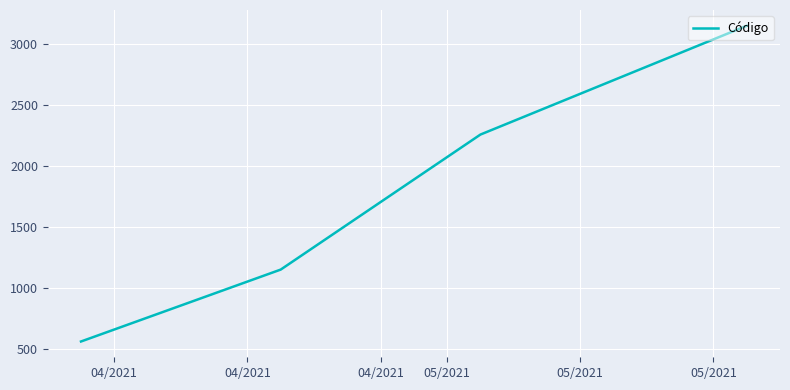

Is this an area chart (filled region under the line)?

No